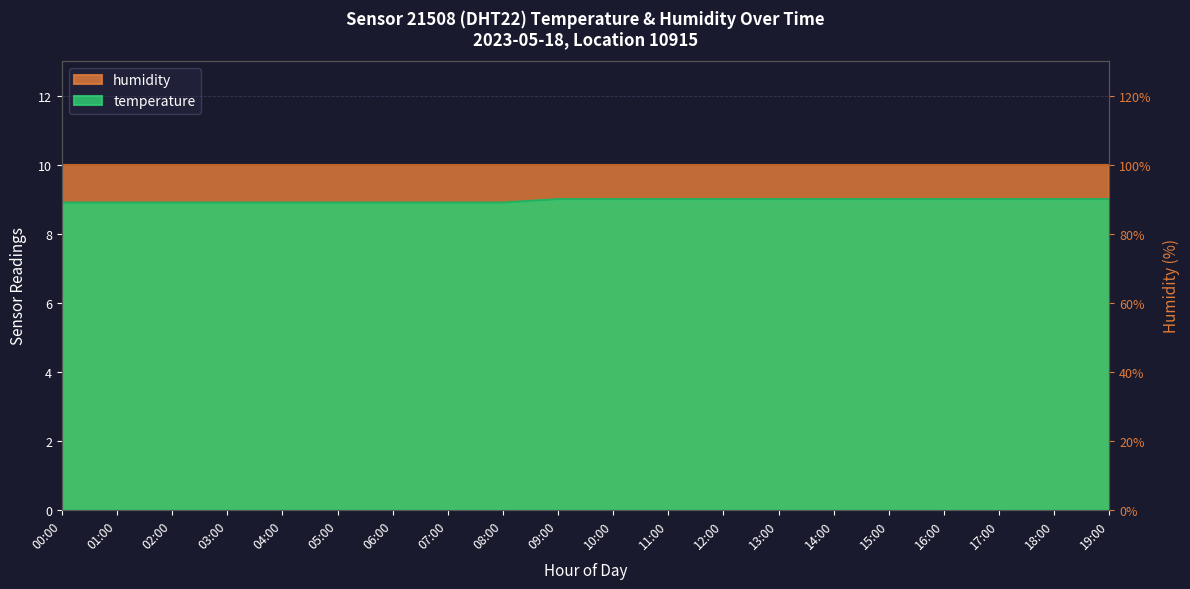

Is it true that the value at 12:00 is 2.6?

False